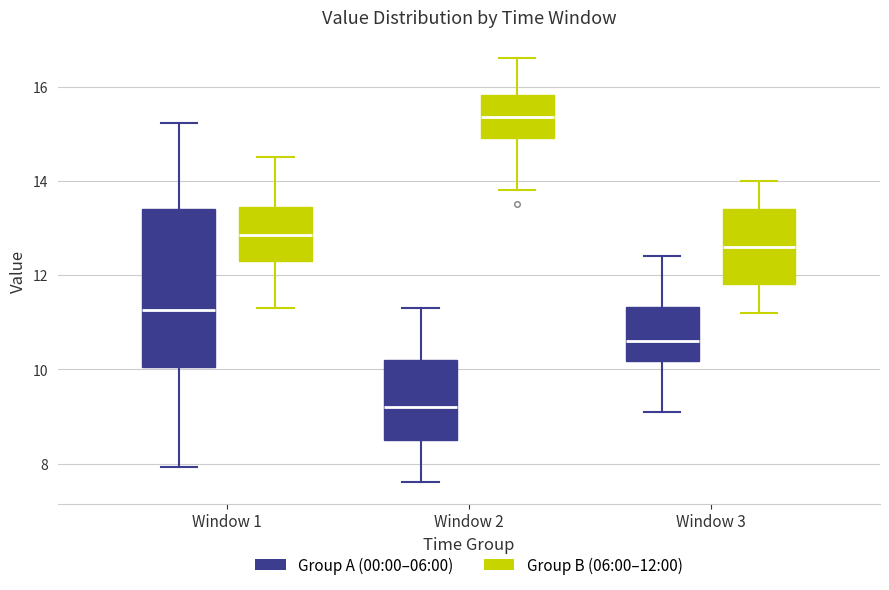

Comparing the boxes themselves (not the whiskers), which one is the tallest?

Window 1 (Group A (00:00–06:00))